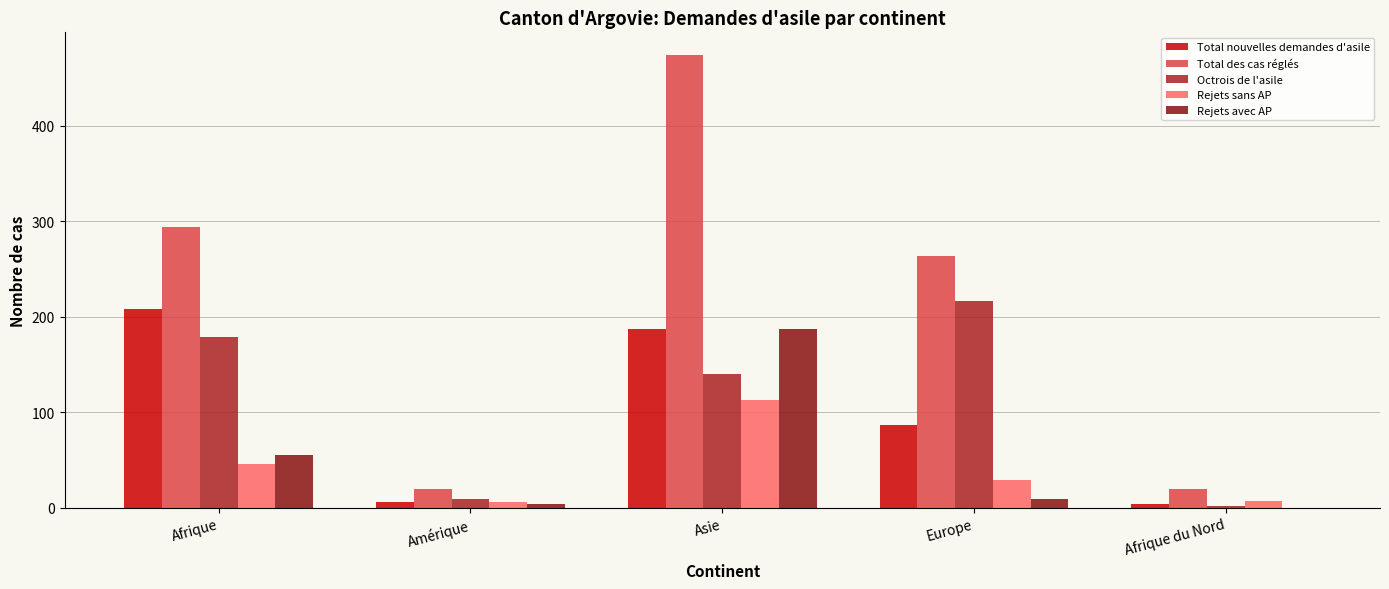

Which series changed the most between Amérique and Asie?

Total des cas réglés